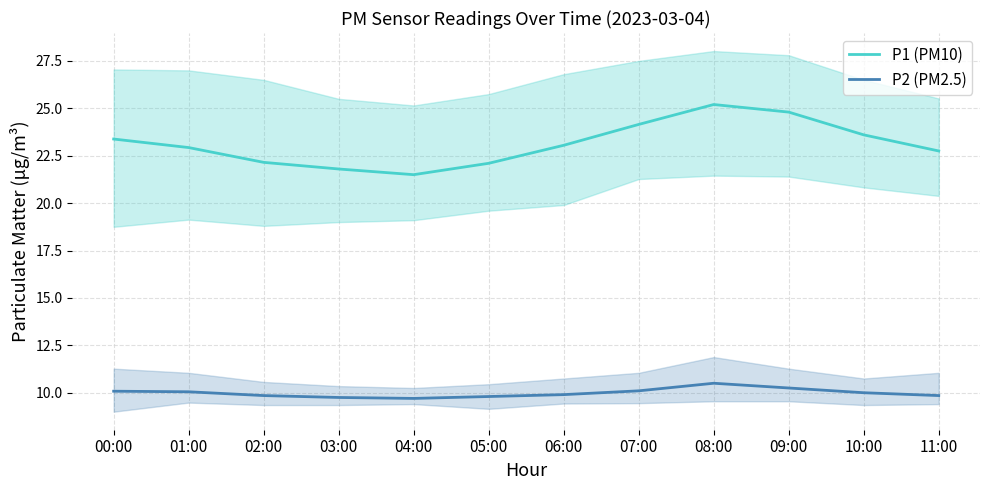

The P2 (PM2.5) series shows 10.0 at 10:00. True or false?

True